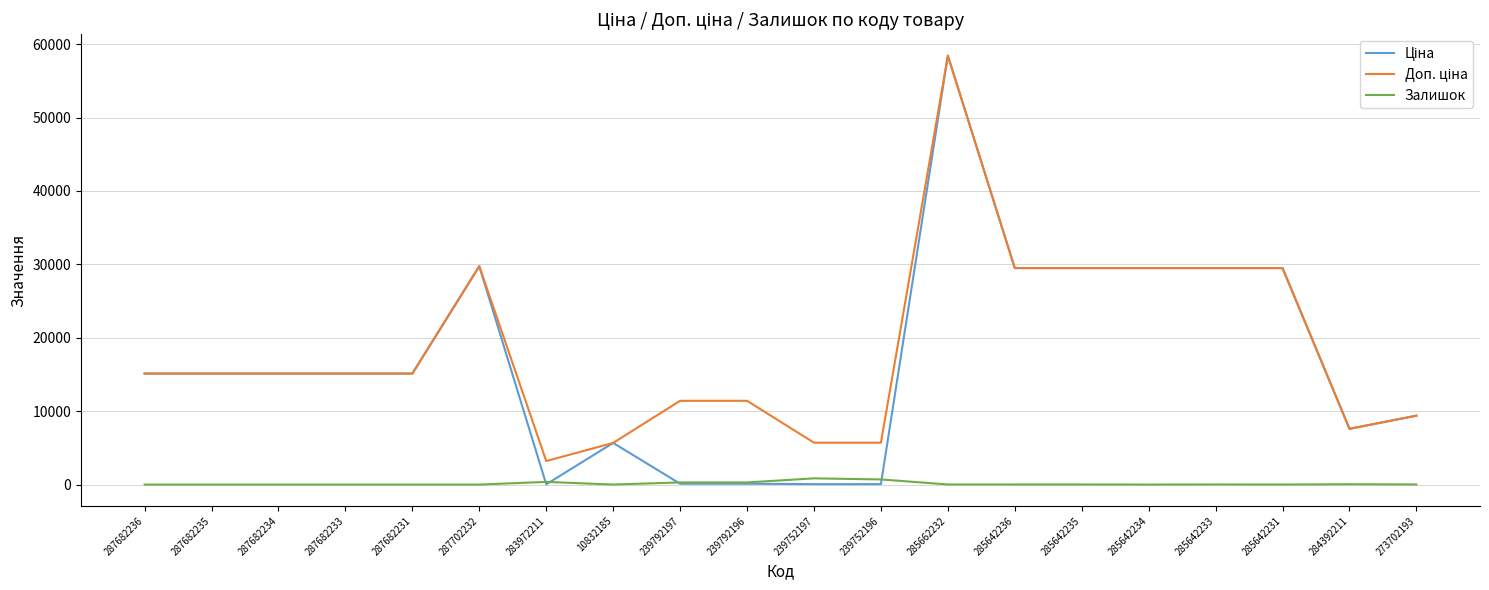

Is it true that Залишок equals 16.0 at 273702193?

True